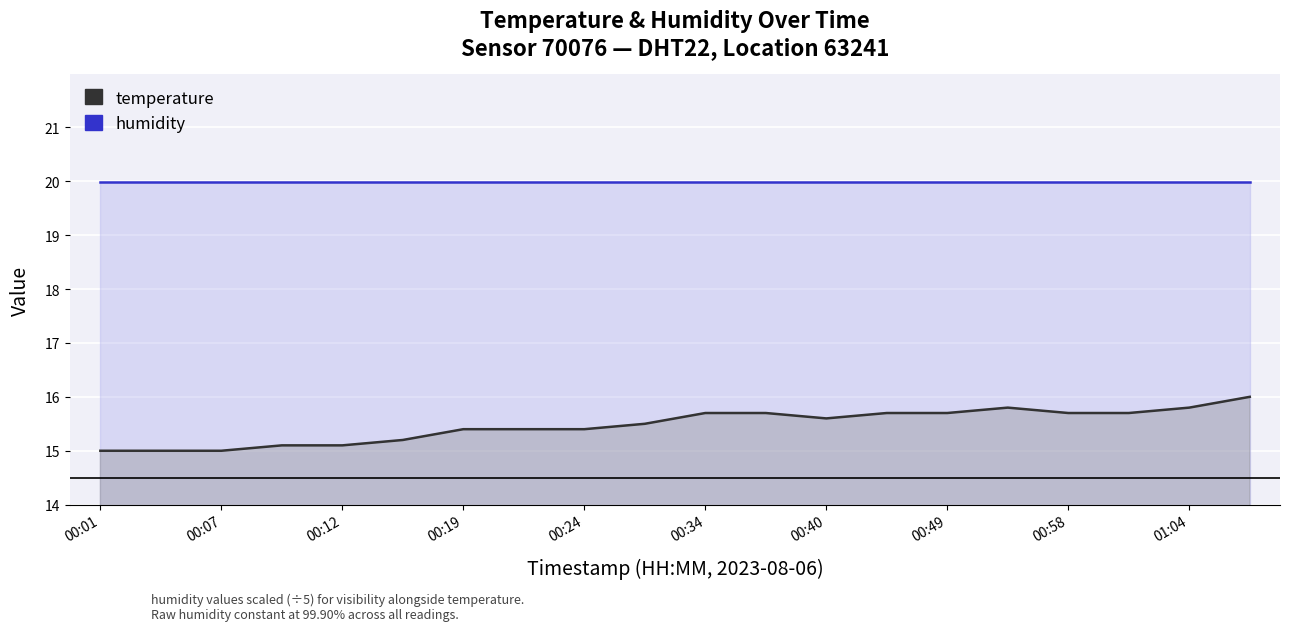

What is the approximate value at 01:01?

15.7